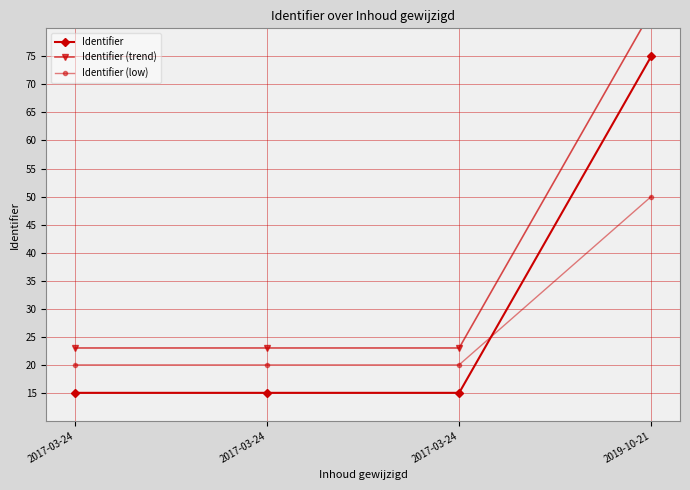

Does the chart display data point markers on the line(s)?

Yes